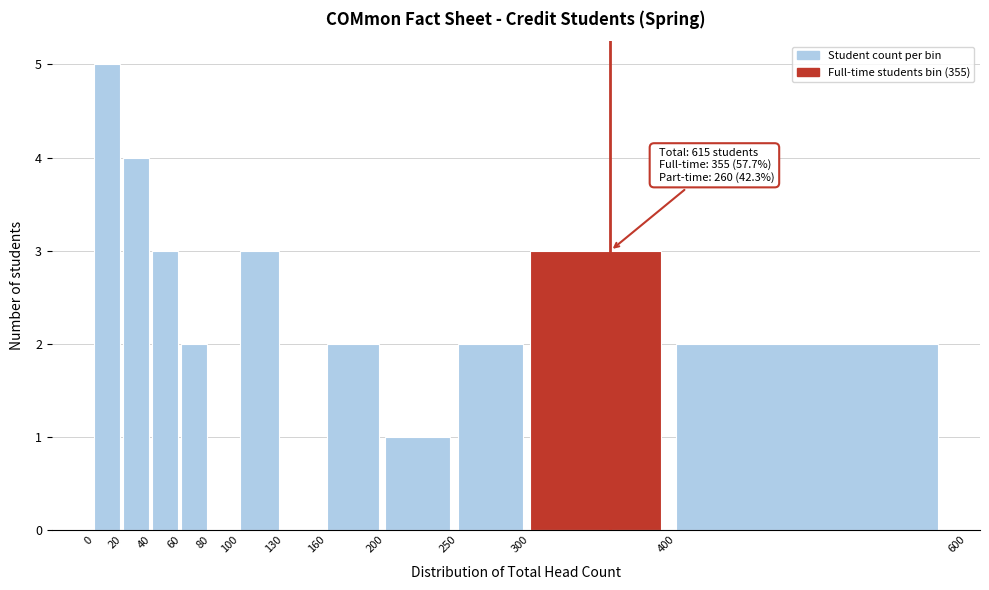

Which range on the x-axis has the tallest bar?

0 to 20